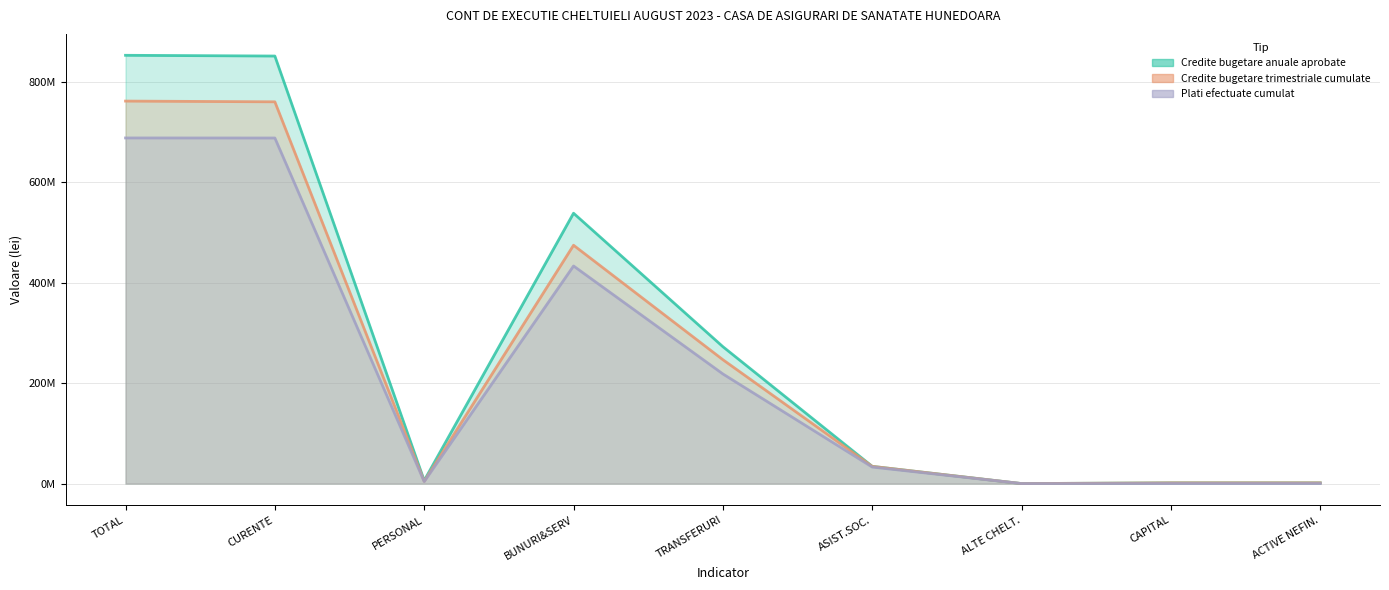

What is the sum of all Plati efectuate cumulat values?

2065457691.1